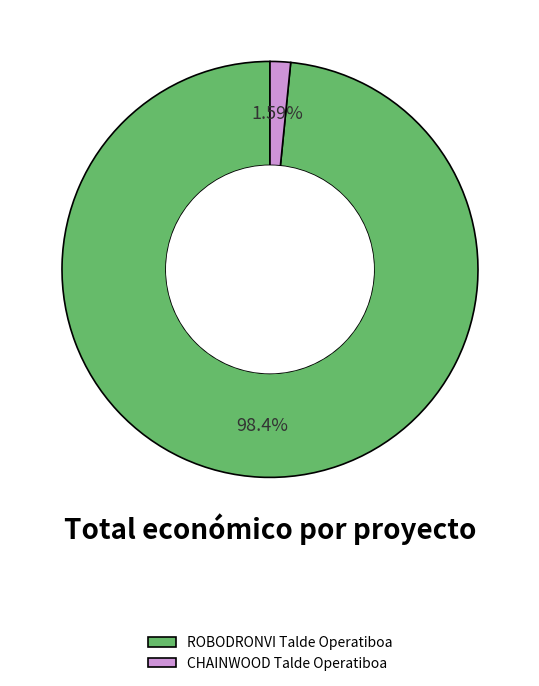

Which category has the biggest portion of the pie?

ROBODRONVI Talde Operatiboa